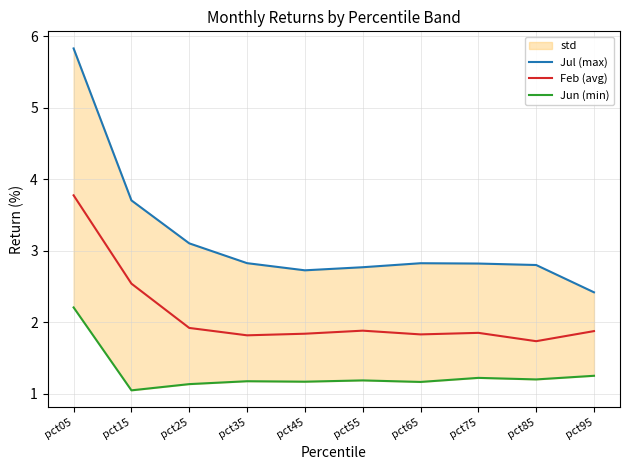

Which series has the largest range (max minus min)?

Jul (max)